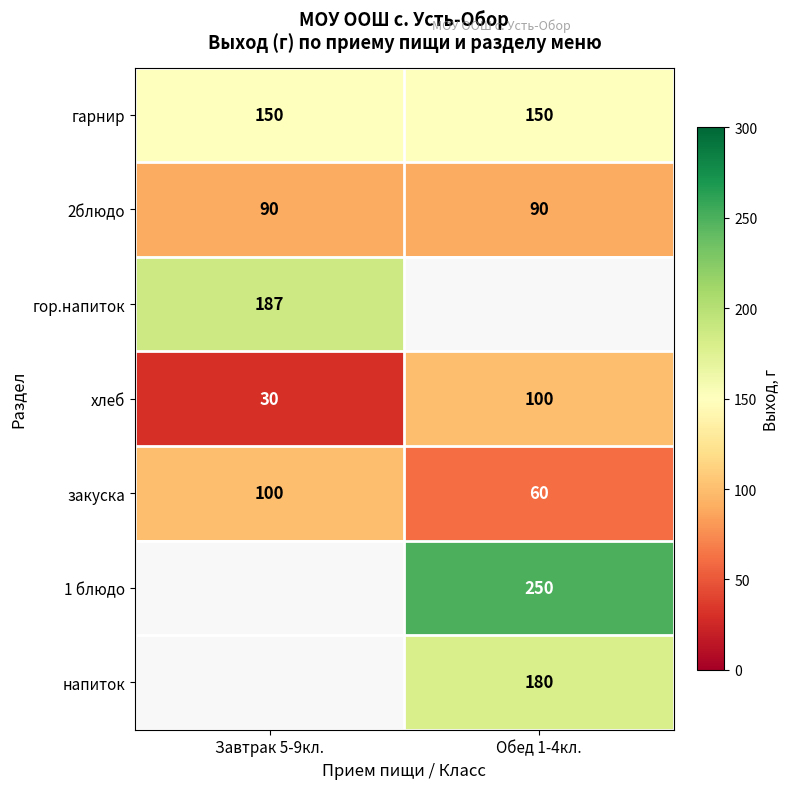

What is the lowest value of the гарнир series?

150